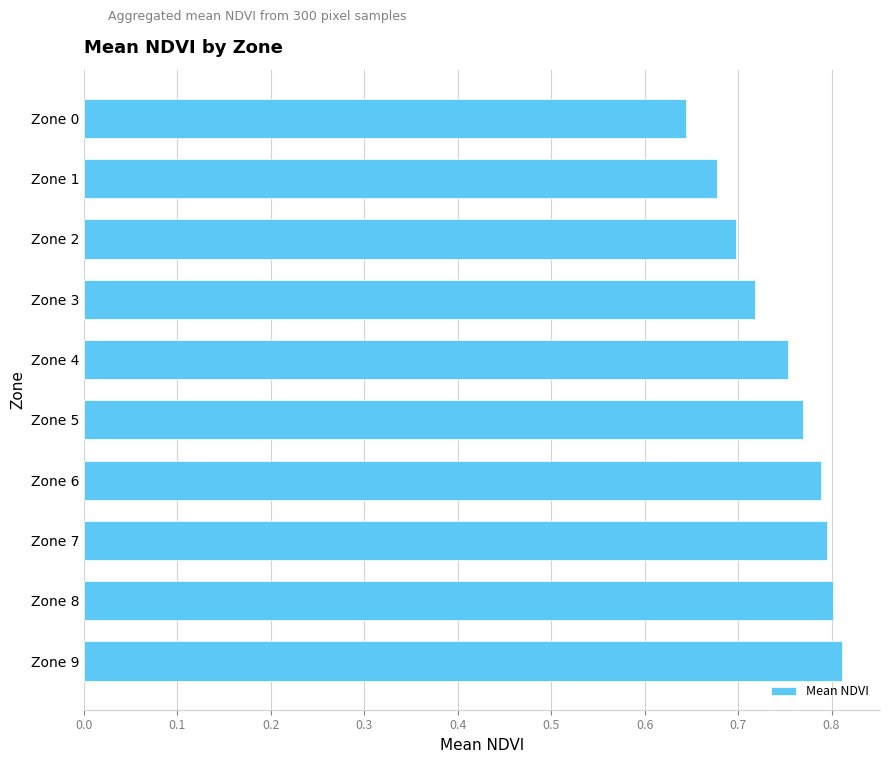

What is the sum of the values at Zone 7 and Zone 3?

1.5